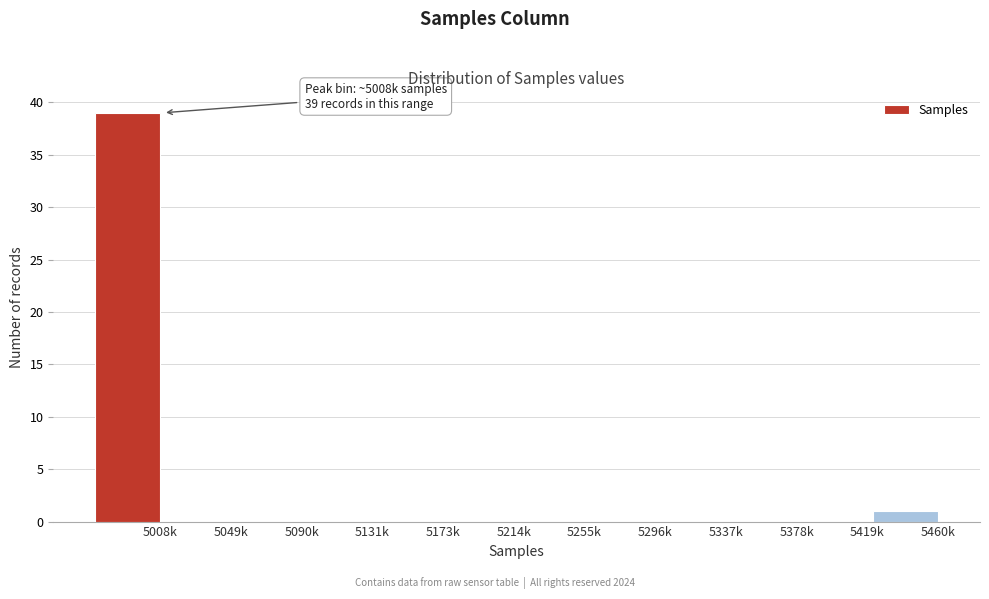

Reading right to left, transcribe all the data shown in this chart.

5460k=1	5419k=0	5378k=0	5337k=0	5296k=0	5255k=0	5214k=0	5173k=0	5131k=0	5090k=0	5049k=0	5008k=39